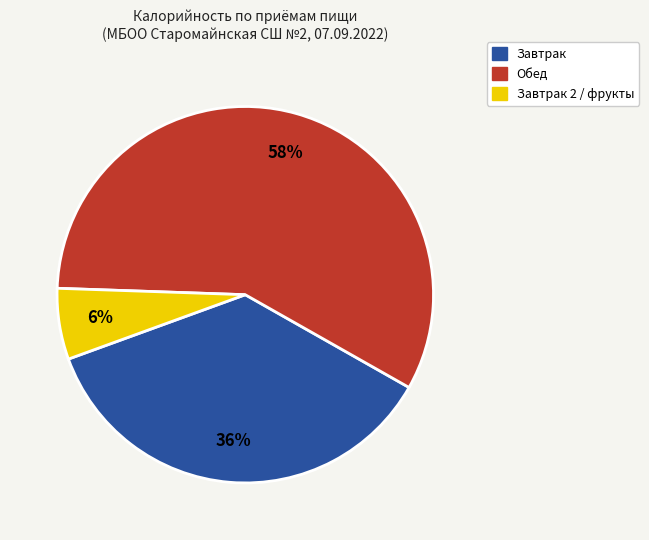

Is there a majority slice in this chart?

Yes